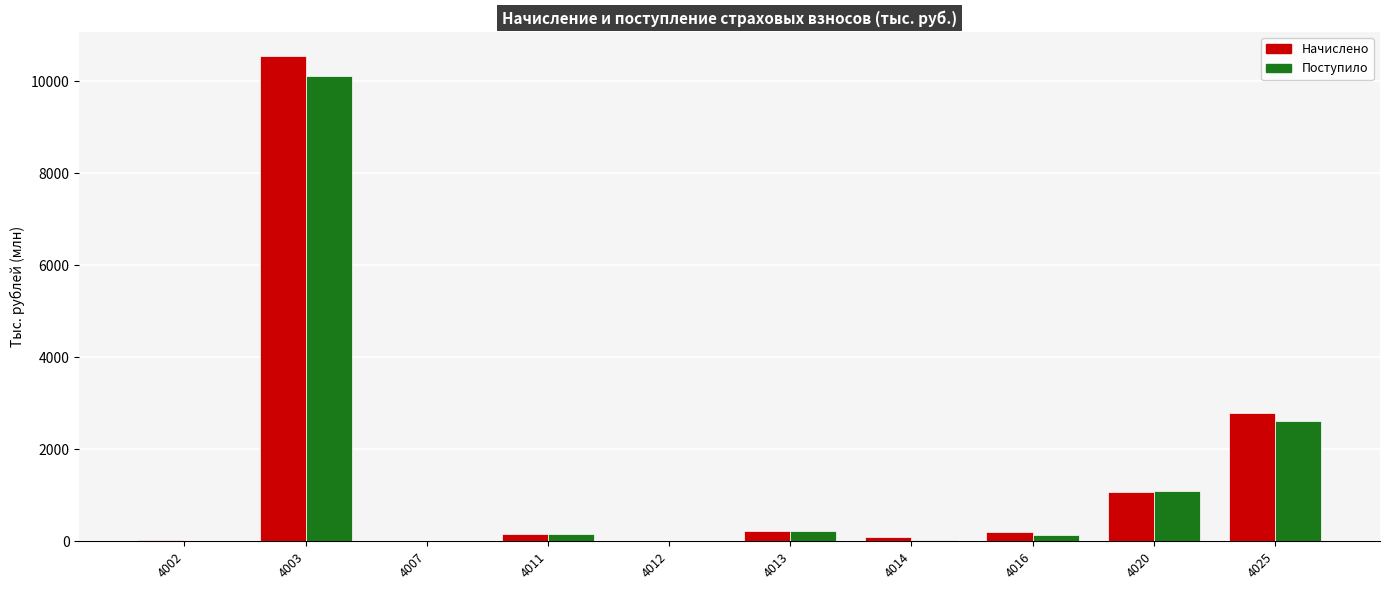

What is the sum of all Поступило values?

14402.3